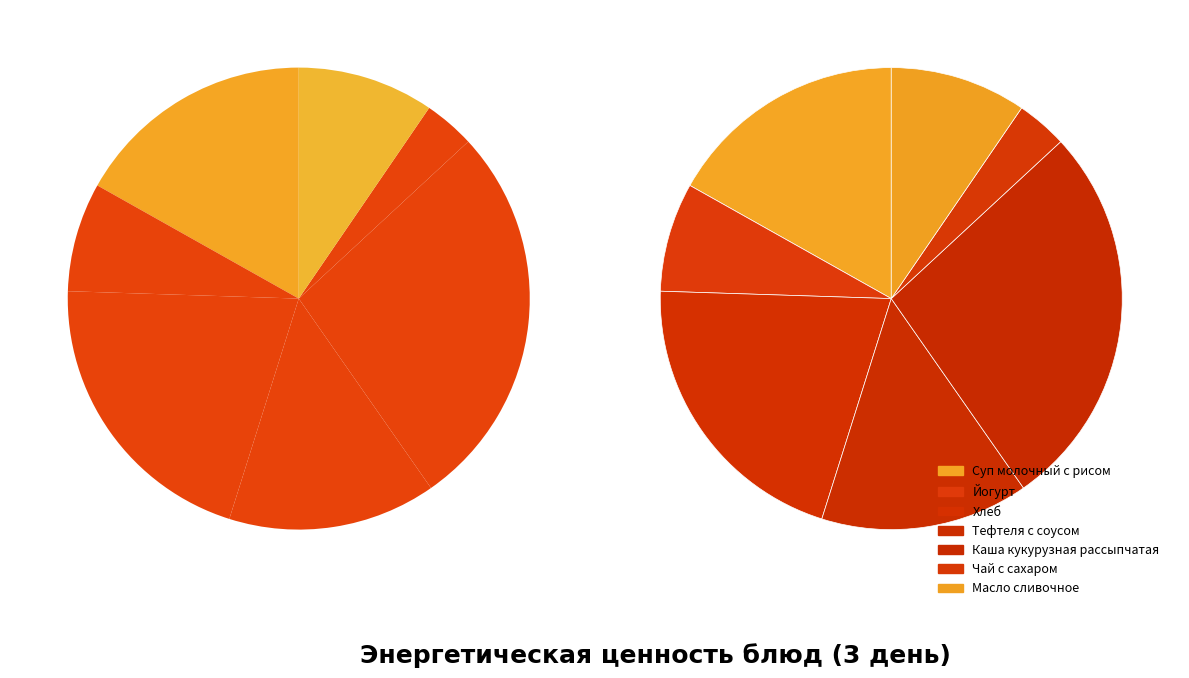

To the nearest percent, what is the difference between the Чай с сахаром and Каша кукурузная рассыпчатая slice percentages?

24%